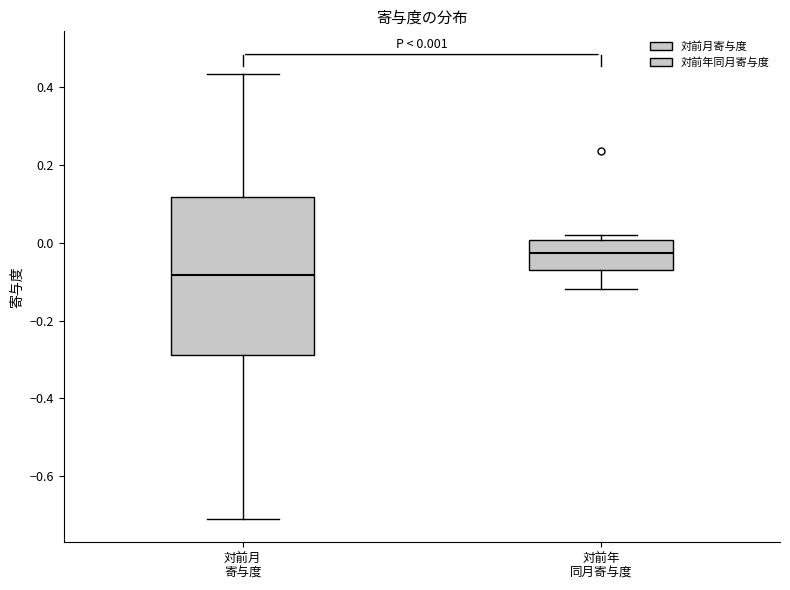

Which box has the lowest median line?

対前月 寄与度